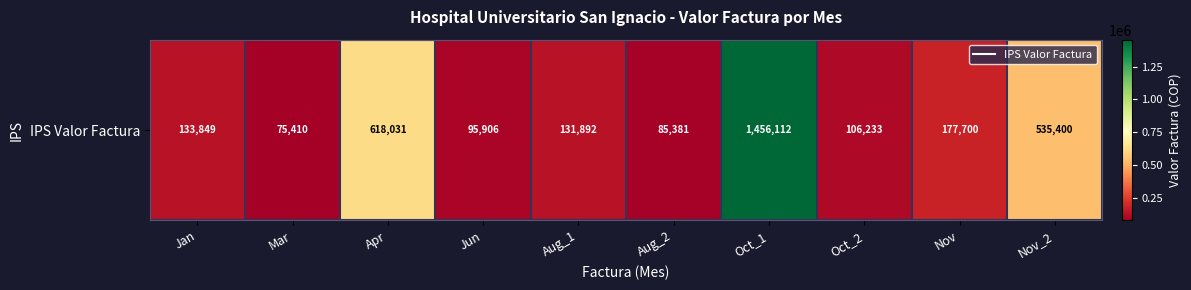

Which category has the lowest value across all series?

Mar